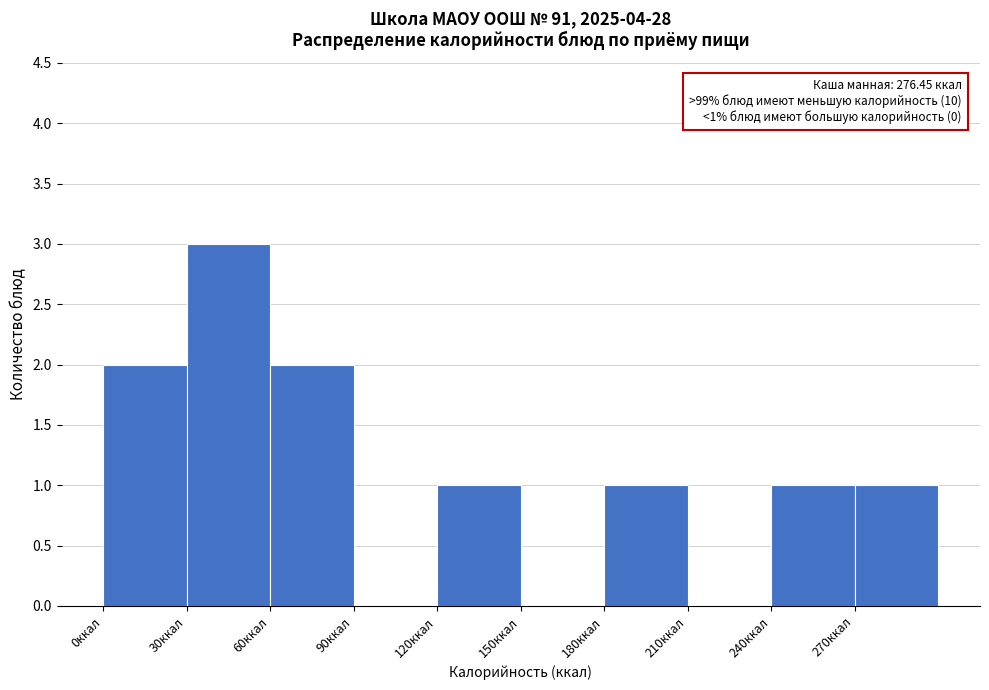

Over which range of the x-axis is the bar tallest?

30 to 60